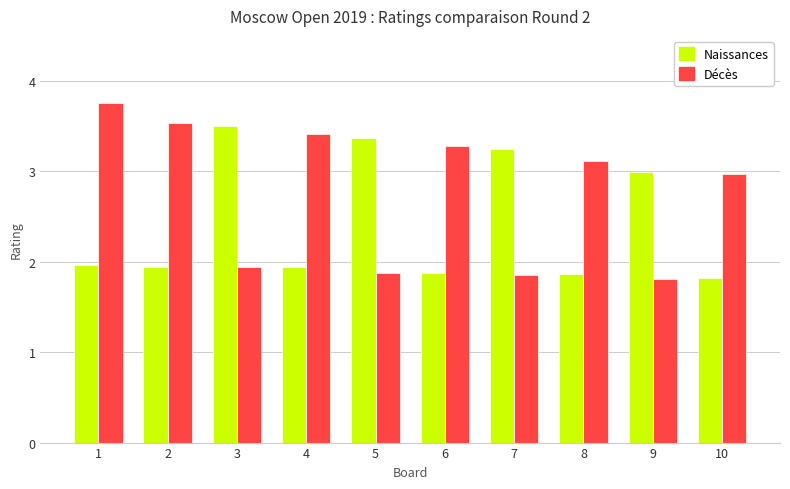

Where does the Décès series first go above 3?

1